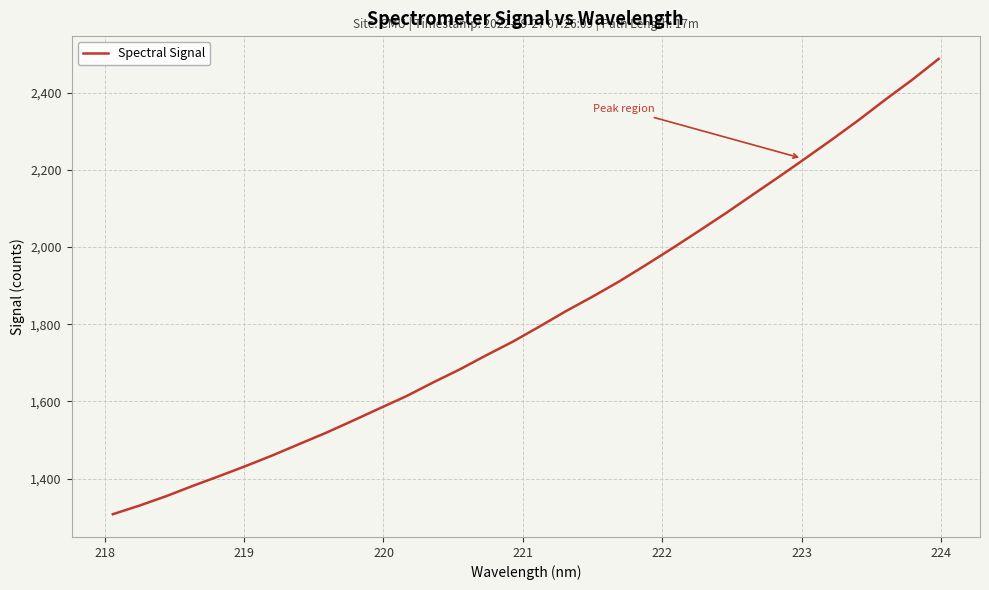

Is this an area chart (filled region under the line)?

No